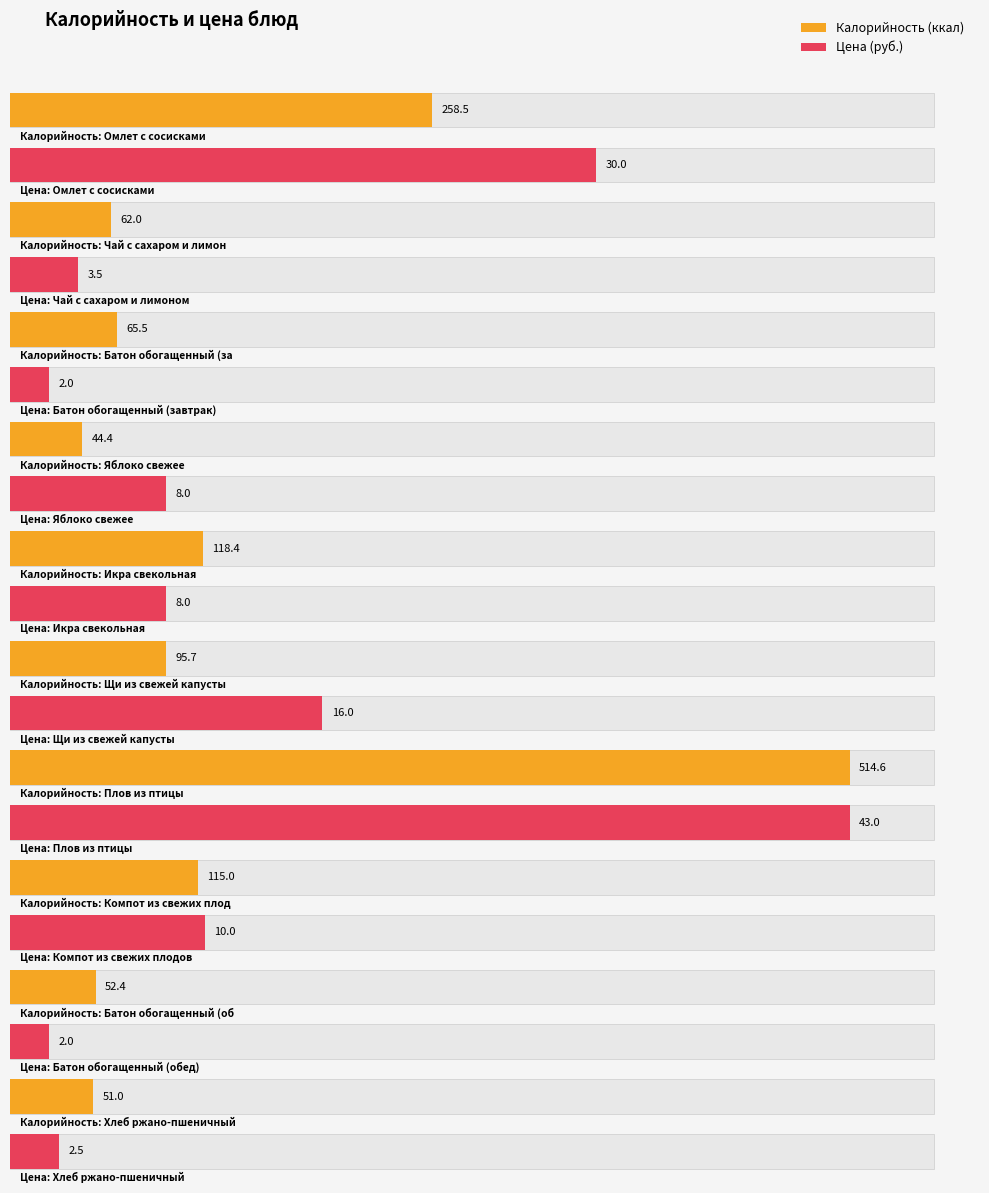

How many categories are shown in the chart?

10